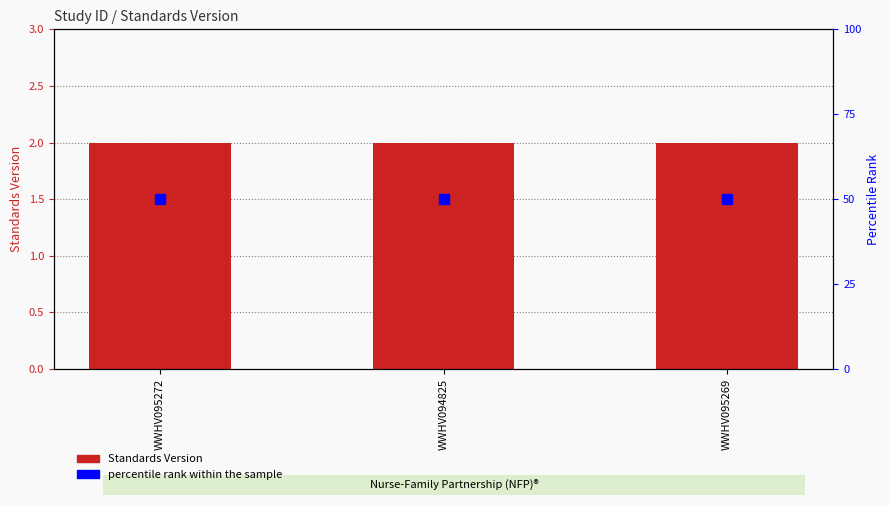

What is the value of the Standards Version bar at the 2nd from the left?

2